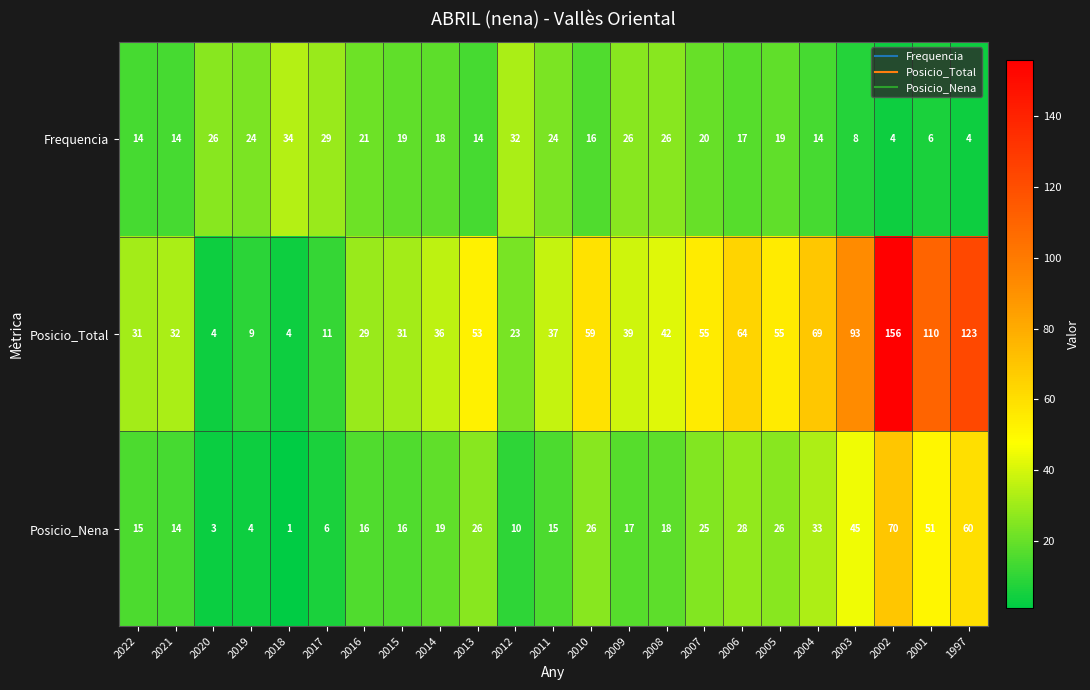

Rank the series by their maximum value, from lowest to highest.

Frequencia, Posicio_Nena, Posicio_Total